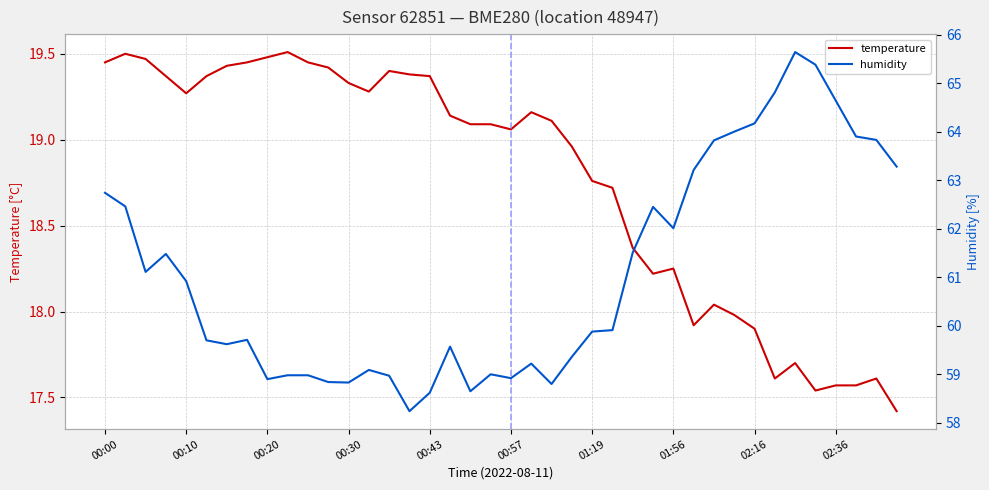

Read the temperature value at 18.

19.1